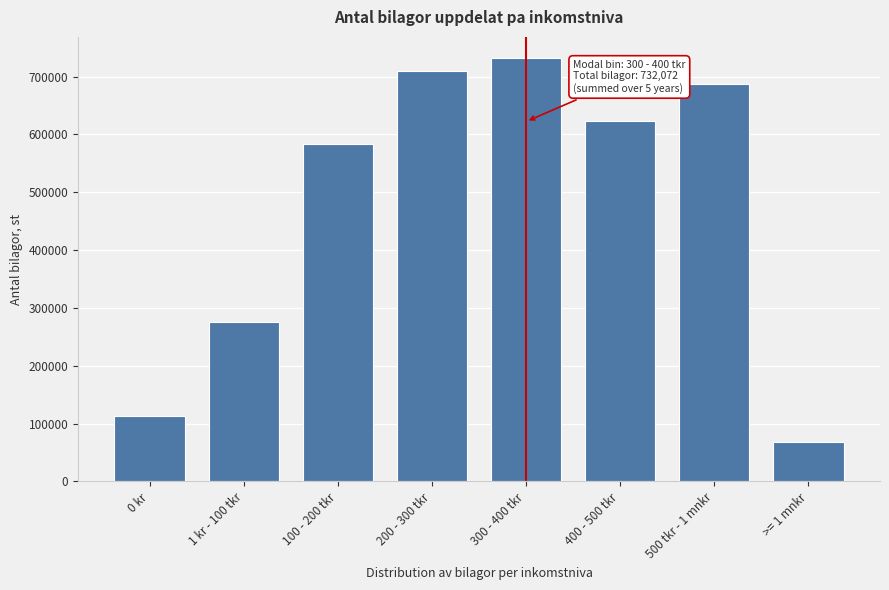

Reading right to left, transcribe all the data shown in this chart.

69033	686661	623892	732072	710147	583333	275334	112535